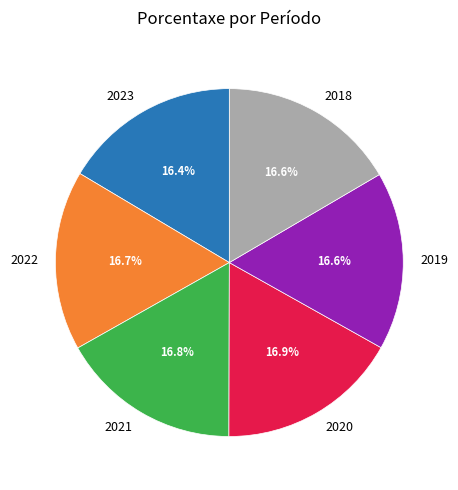

Is 2021 the majority of the pie?

No